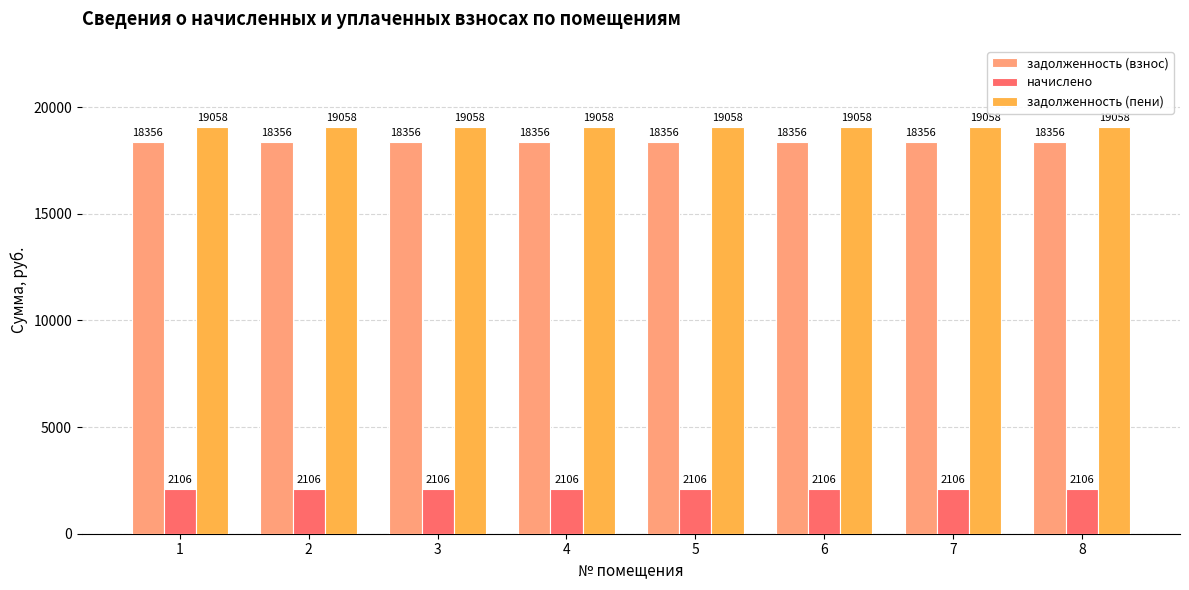

At 3, list the series in order from smallest to largest.

начислено, задолженность (взнос), задолженность (пени)